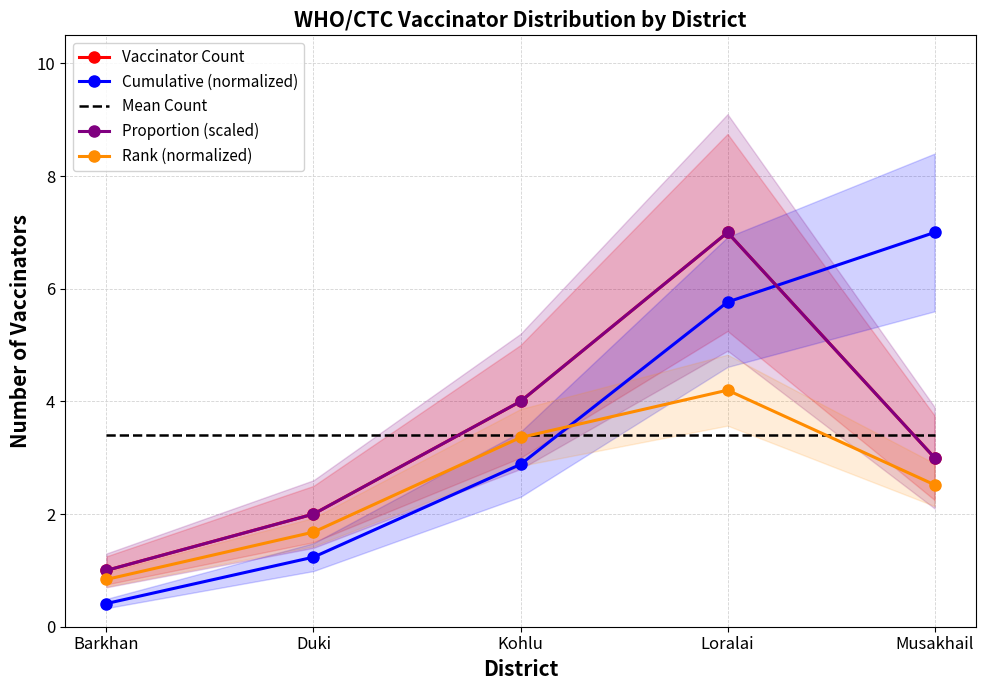

True or false: Proportion (scaled) has more than 2 points higher than both neighbors.

False